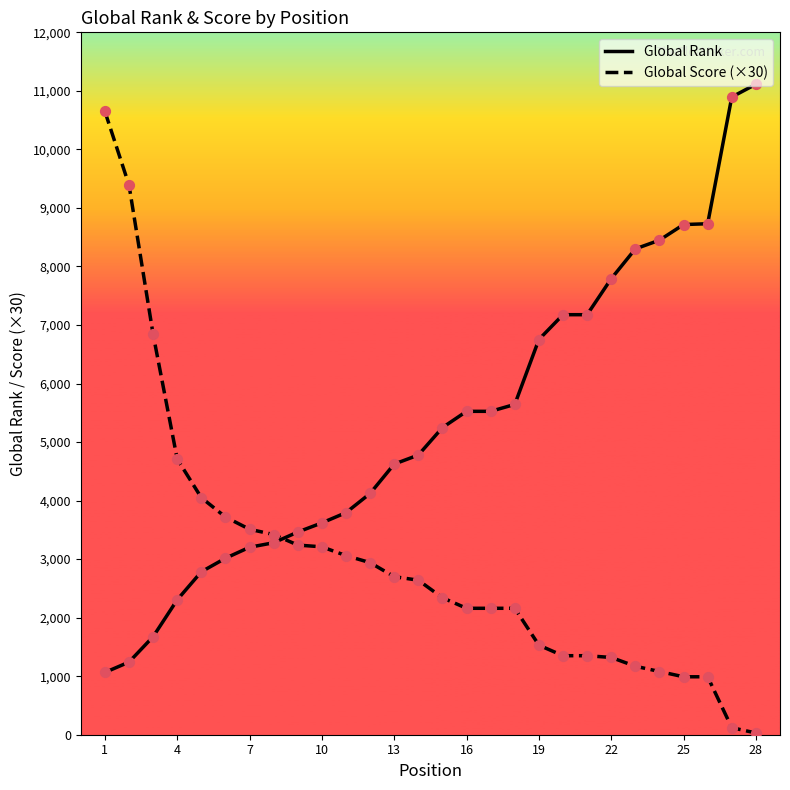

What are all the series names shown in the legend?

Global Rank, Global Score (×30)